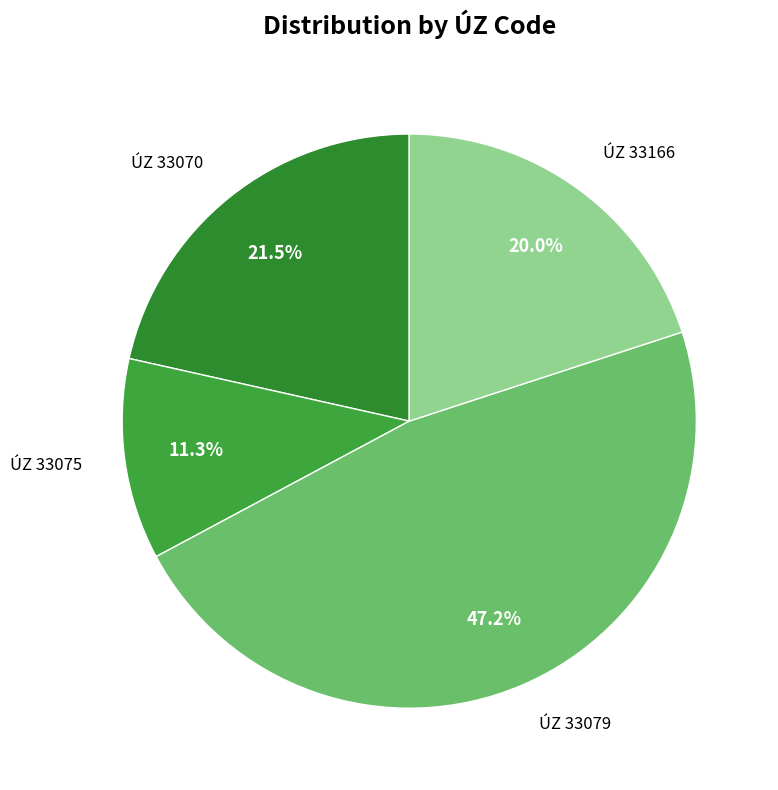

Which slice is the smallest?

ÚZ 33075